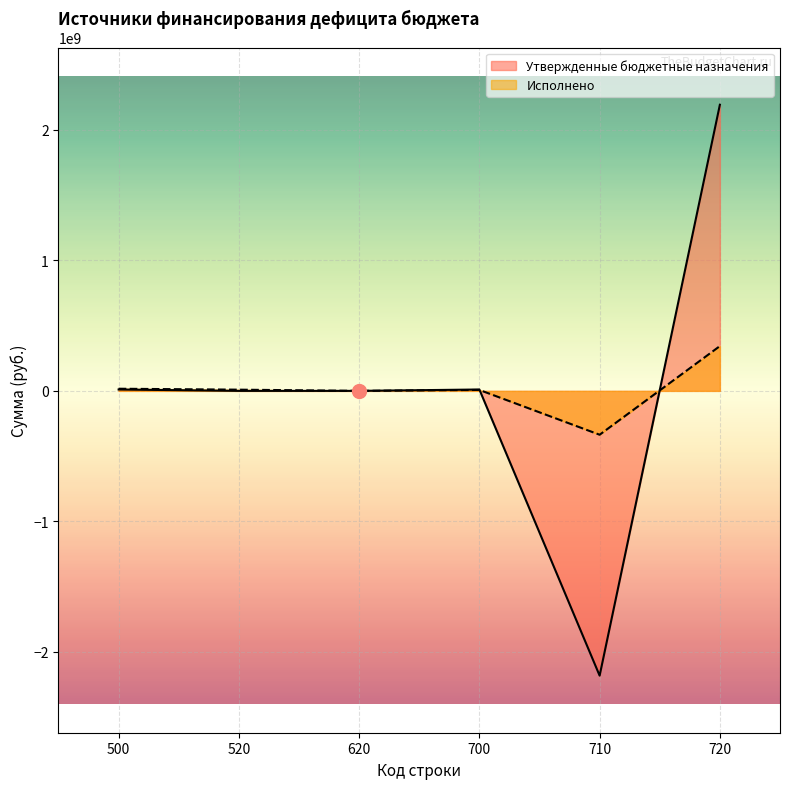

Reading right to left, what are all the values shown in this chart?

Утвержденные бюджетные назначения: 720=2192352700.0	710=-2181810800.6	700=10541899.4	620=0.0	520=0.0	500=10541899.4
Исполнено: 720=343153860.9	710=-336006025.0	700=7147835.9	620=0.0	520=9300000.0	500=16447835.9